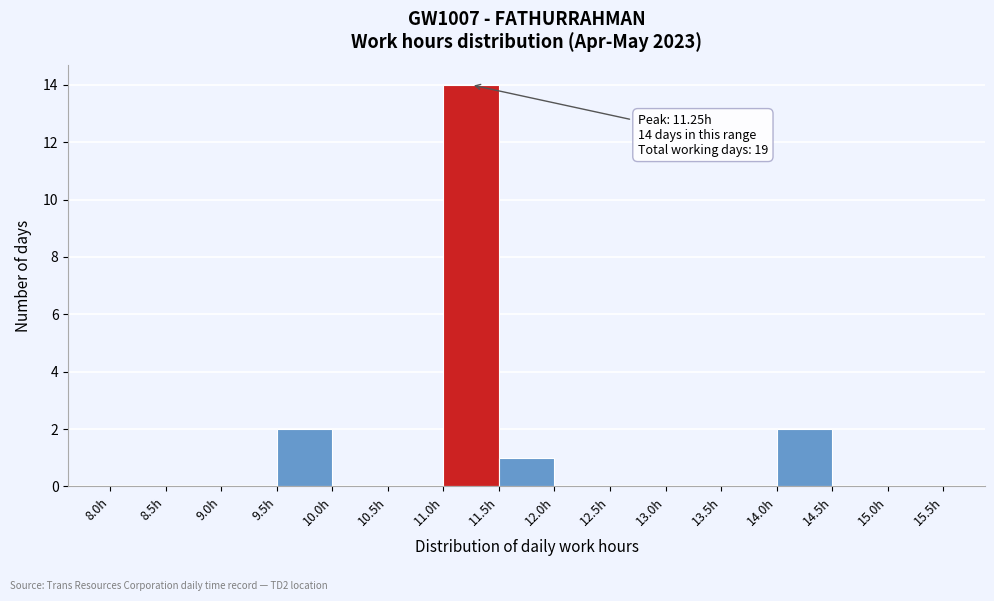

Which range on the x-axis has the tallest bar?

11.0 to 11.5